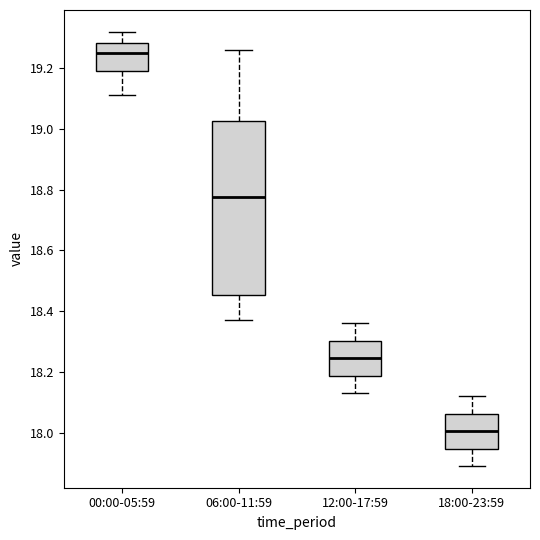

Reading left to right, read every box against the y-axis: the position of its median line, the range the box covers, and the ends of its whiskers. The values are not printed on the chart, so give them approximately, as read against the axis.

00:00-05:59: median 19.26, box 19.20 to 19.28, whiskers 19.12 to 19.32
06:00-11:59: median 18.78, box 18.46 to 19.02, whiskers 18.38 to 19.26
12:00-17:59: median 18.24, box 18.18 to 18.30, whiskers 18.14 to 18.36
18:00-23:59: median 18.00, box 17.94 to 18.06, whiskers 17.90 to 18.12